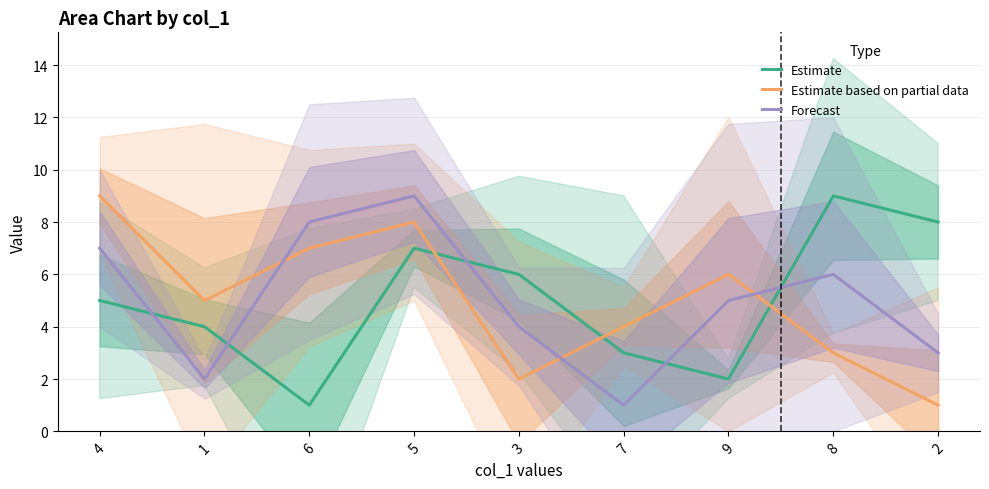

At which category is the sum across all series the highest?

5